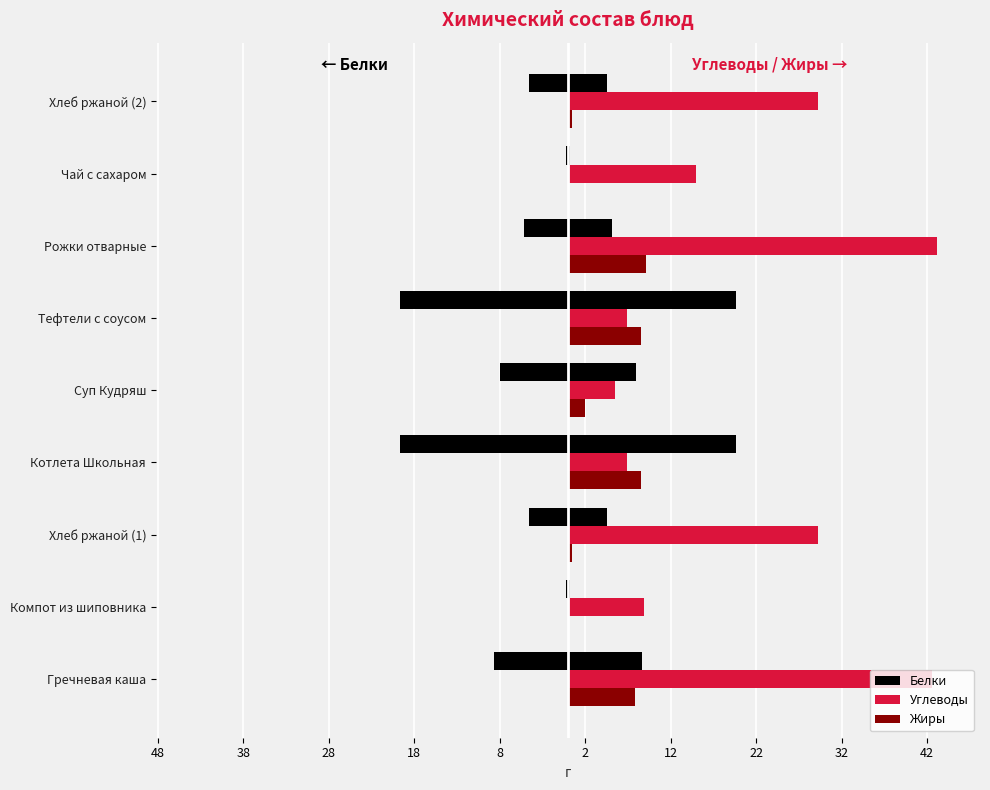

Between Котлета Школьная and Хлеб ржаной (2), which is larger?

Котлета Школьная